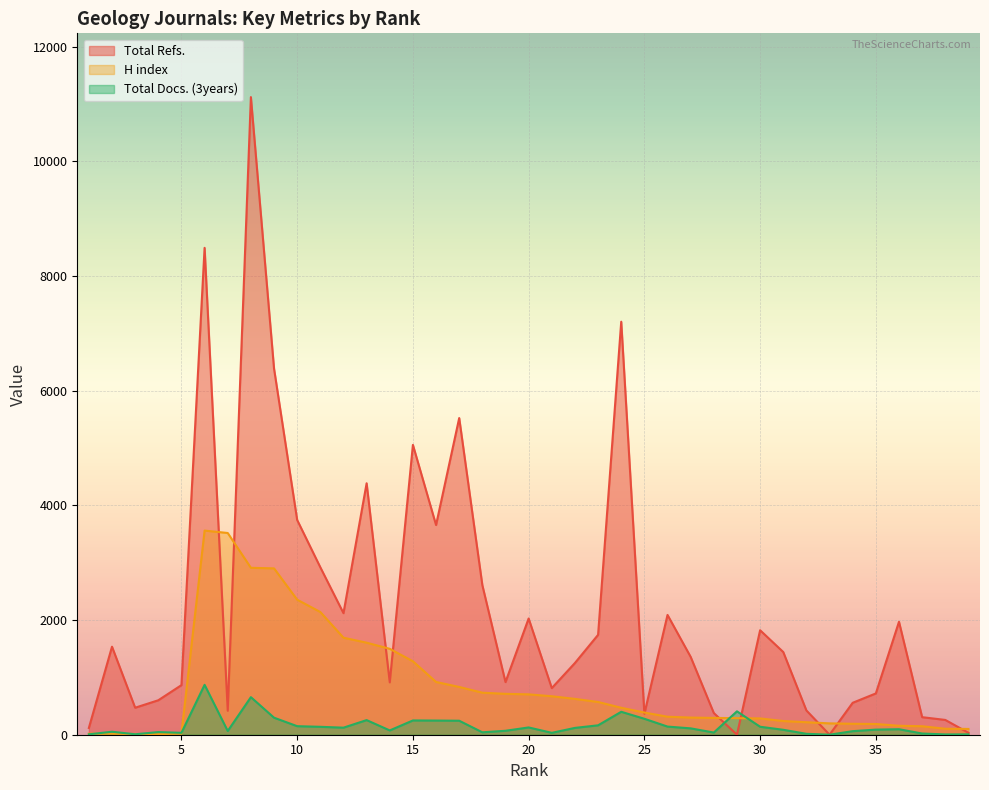

List the series in order of their peak value, highest first.

Total Refs., H index, Total Docs. (3years)